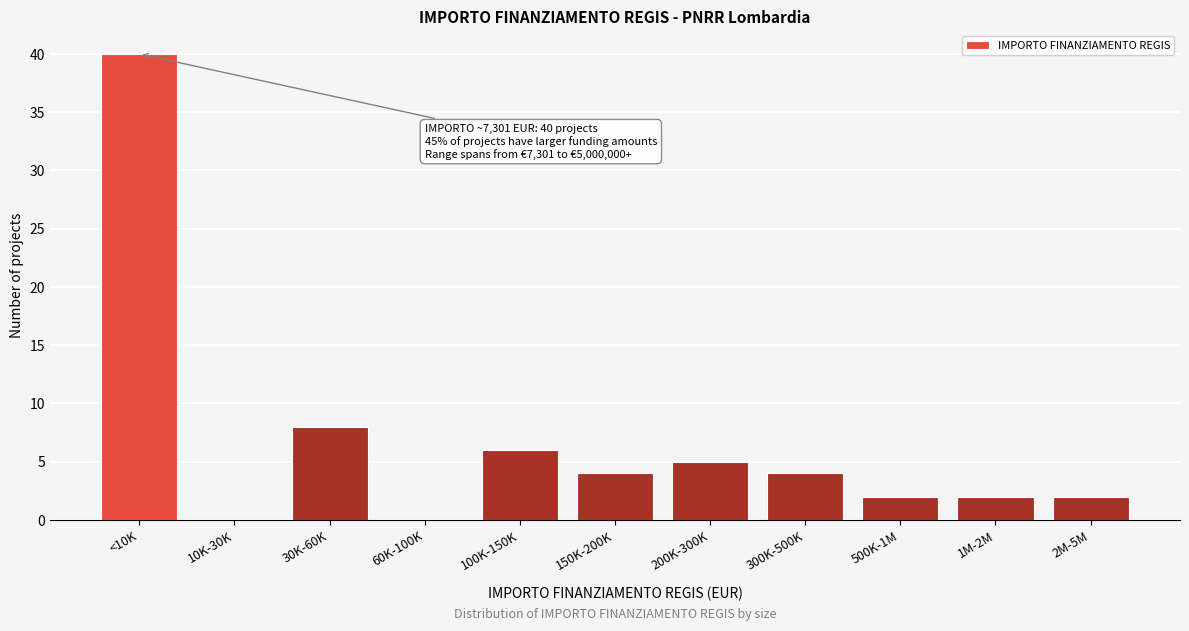

Reading right to left, transcribe all the data shown in this chart.

2M-5M=2	1M-2M=2	500K-1M=2	300K-500K=4	200K-300K=5	150K-200K=4	100K-150K=6	60K-100K=0	30K-60K=8	10K-30K=0	<10K=40